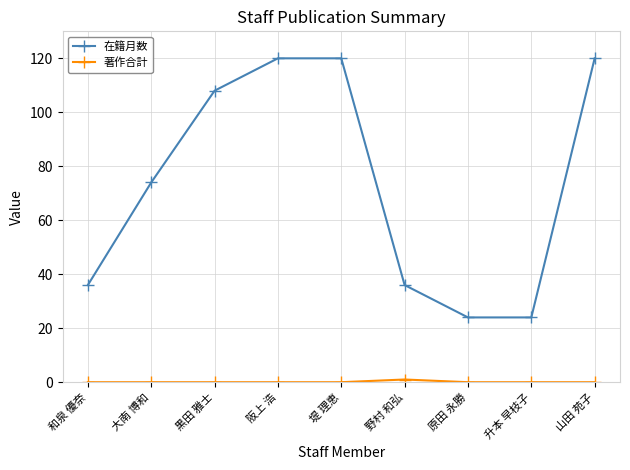

Where is 在籍月数 nearest to the value 72?

大南 博和